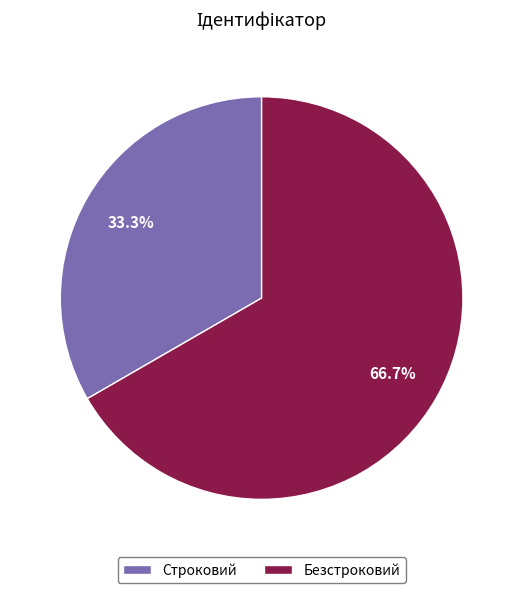

Which category has the biggest portion of the pie?

Безстроковий